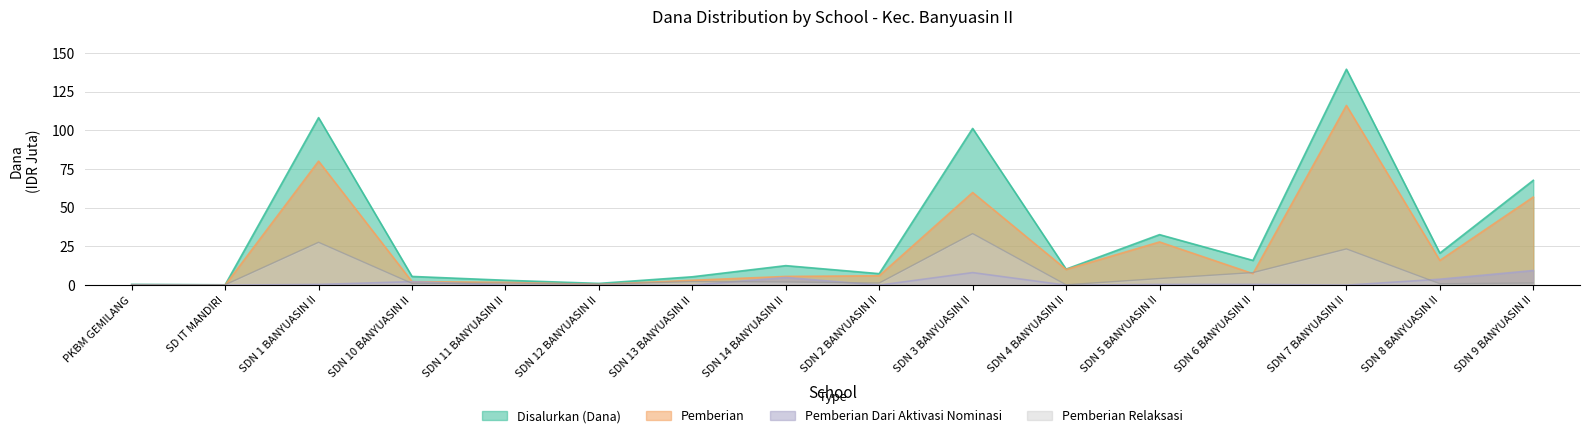

At how many categories does at least one series exceed 121?

1